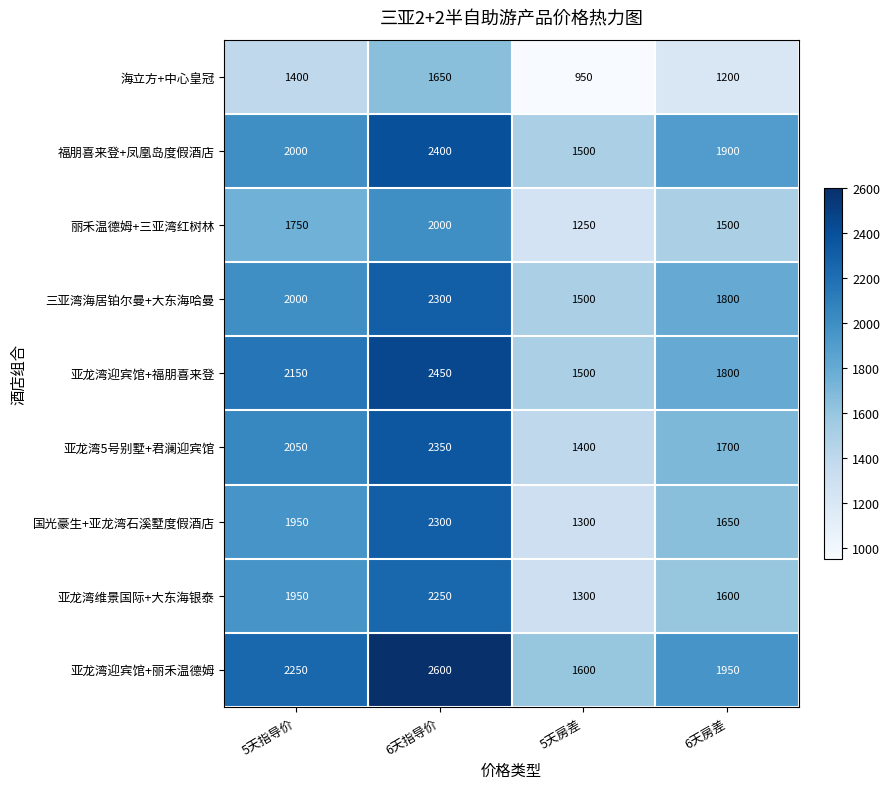

What is the minimum value shown in the chart?

950